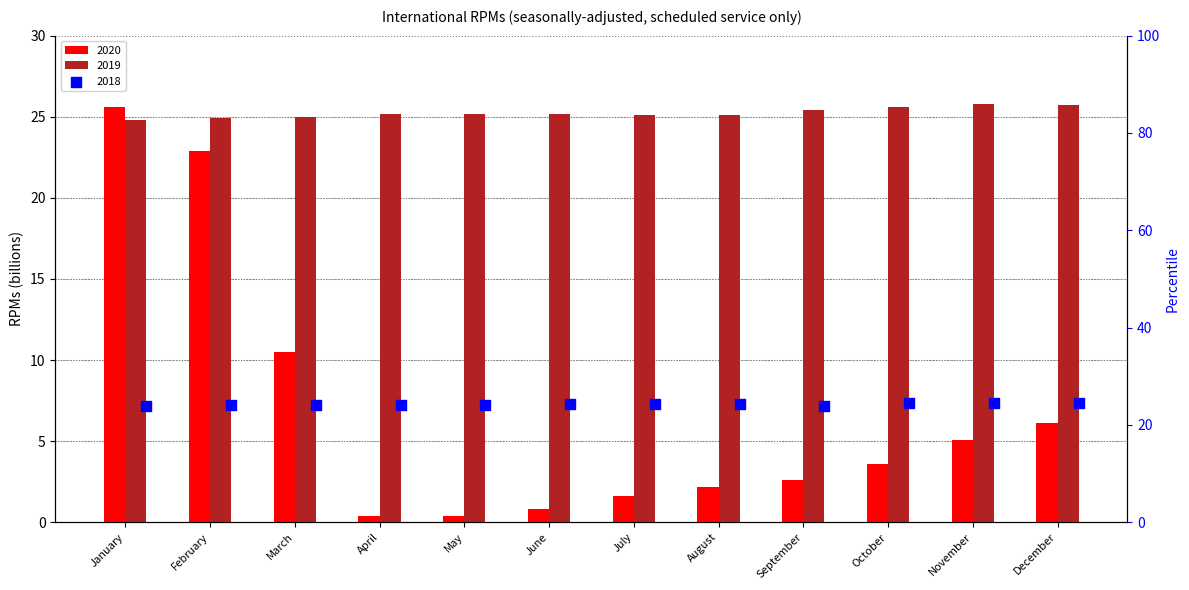

Which series has the widest spread of Y values?

2020